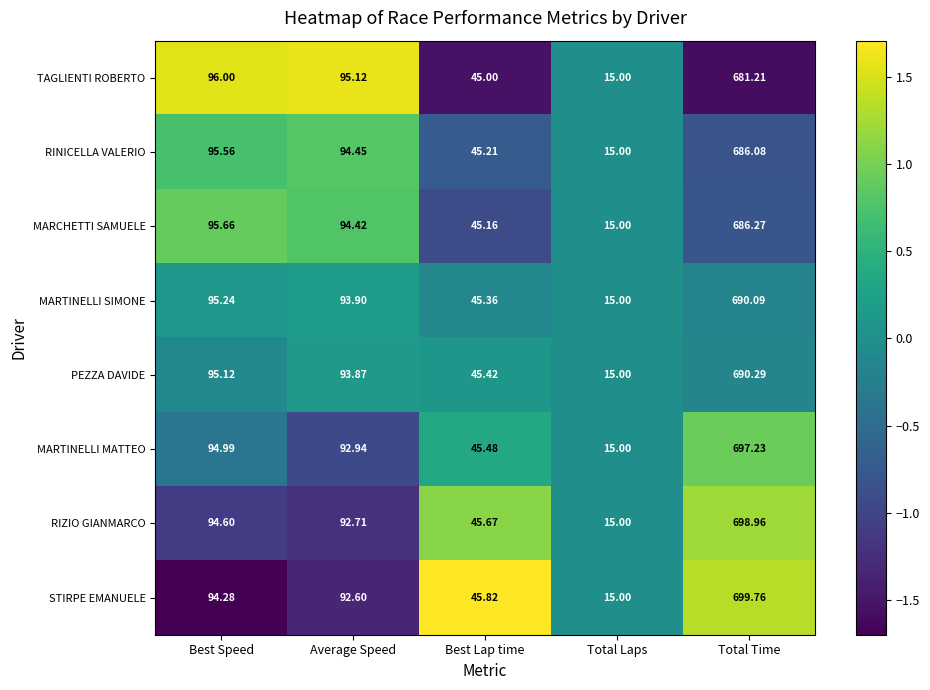

List the series in order of their peak value, highest first.

STIRPE EMANUELE, RIZIO GIANMARCO, MARTINELLI MATTEO, PEZZA DAVIDE, MARTINELLI SIMONE, MARCHETTI SAMUELE, RINICELLA VALERIO, TAGLIENTI ROBERTO